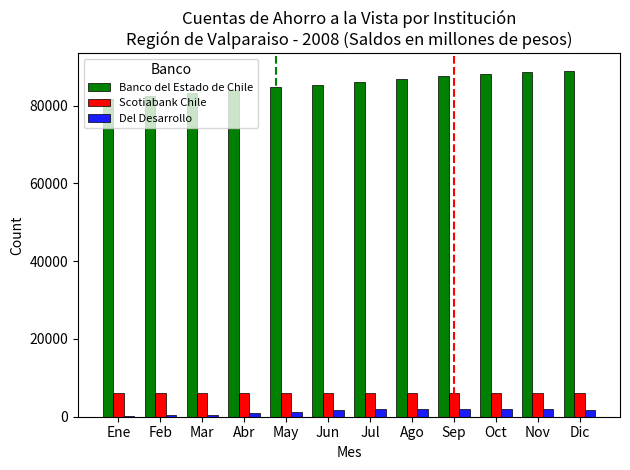

Where does the Scotiabank Chile series first go above 6017?

Feb